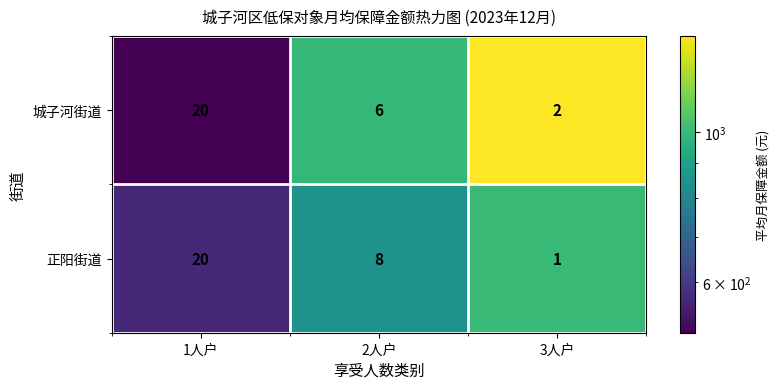

At which label is 城子河街道 closest to 11?

2人户